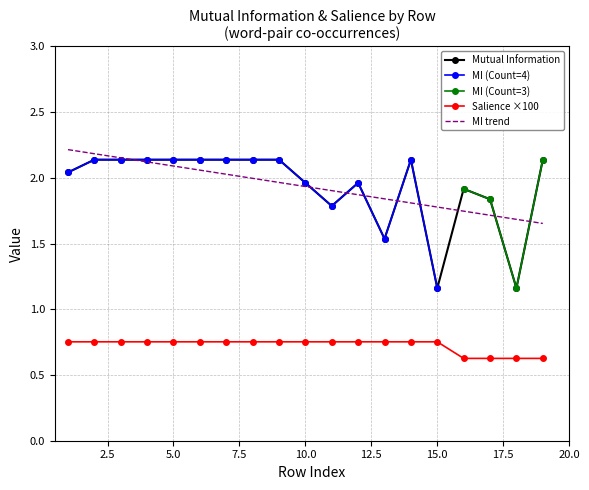

True or false: Salience ×100 and Mutual Information intersect in this chart.

False